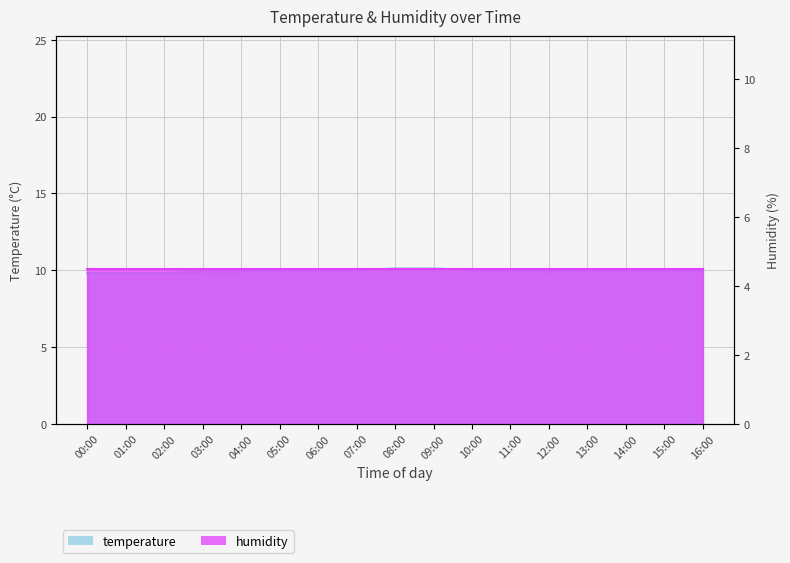

True or false: there are more than 1 points higher than both neighbors.

False